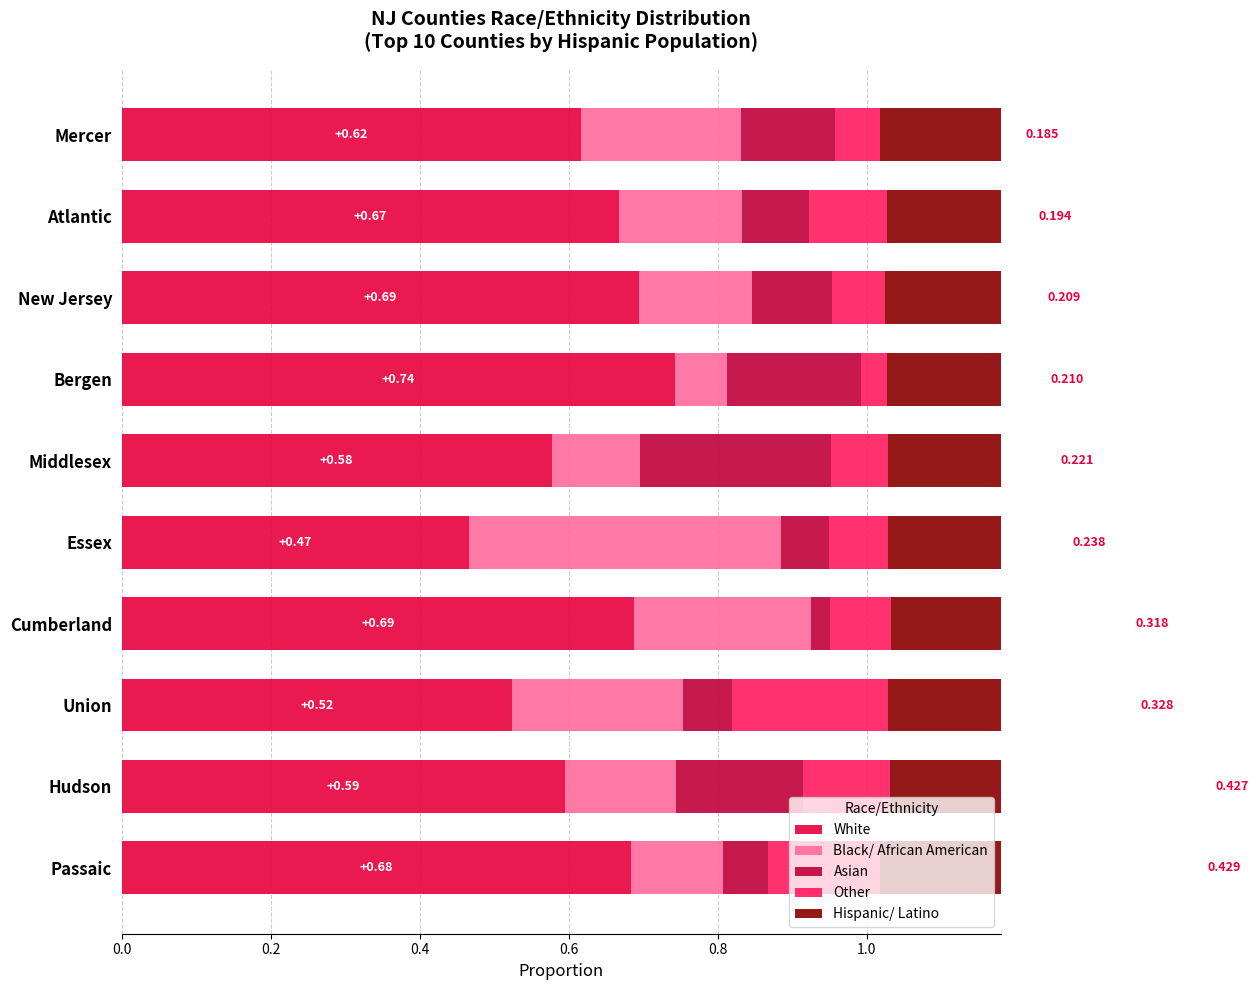

What is the maximum value shown in the chart?

0.7